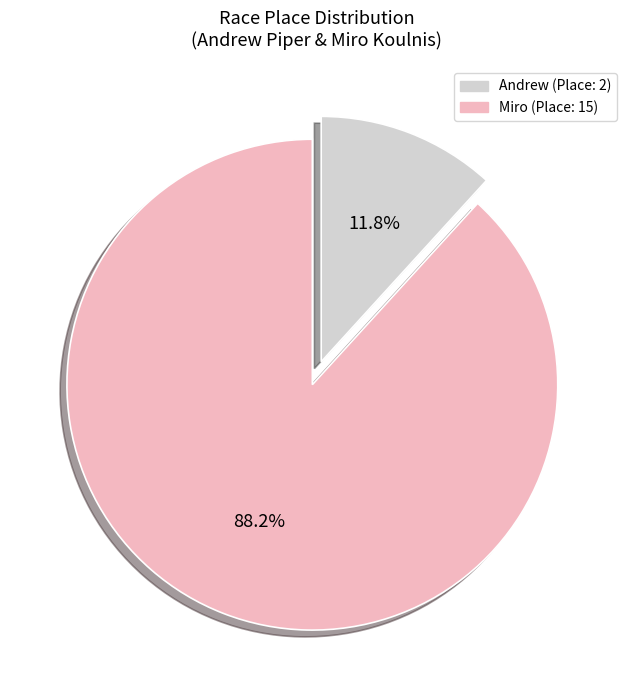

To the nearest percent, what is the difference between the Andrew and Miro slice percentages?

76%